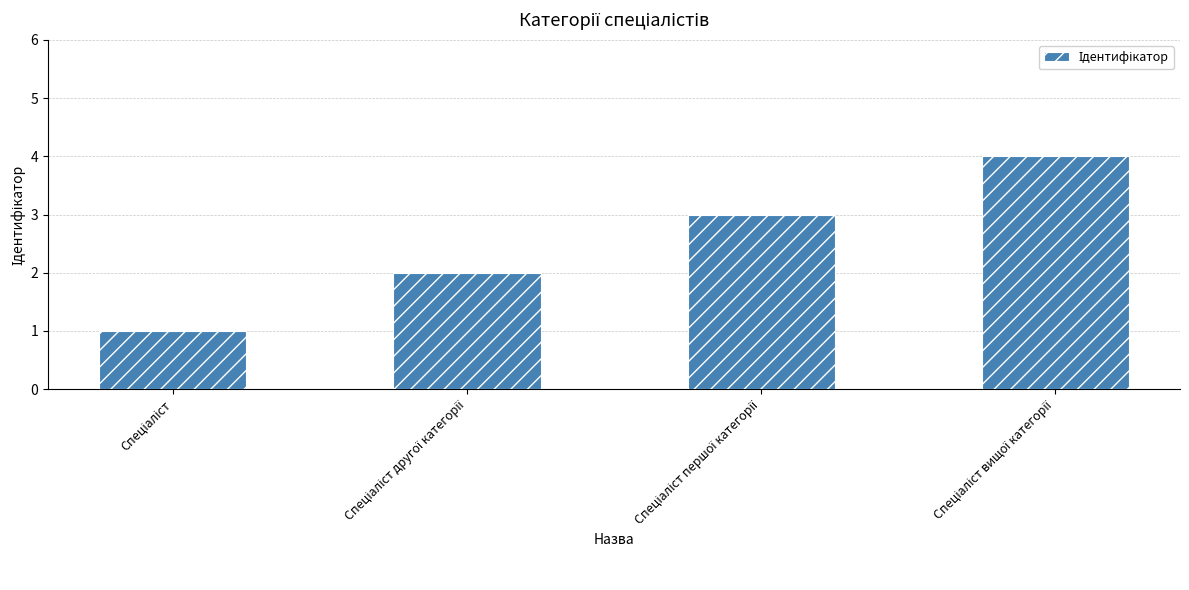

What is the difference between the maximum and minimum values?

3